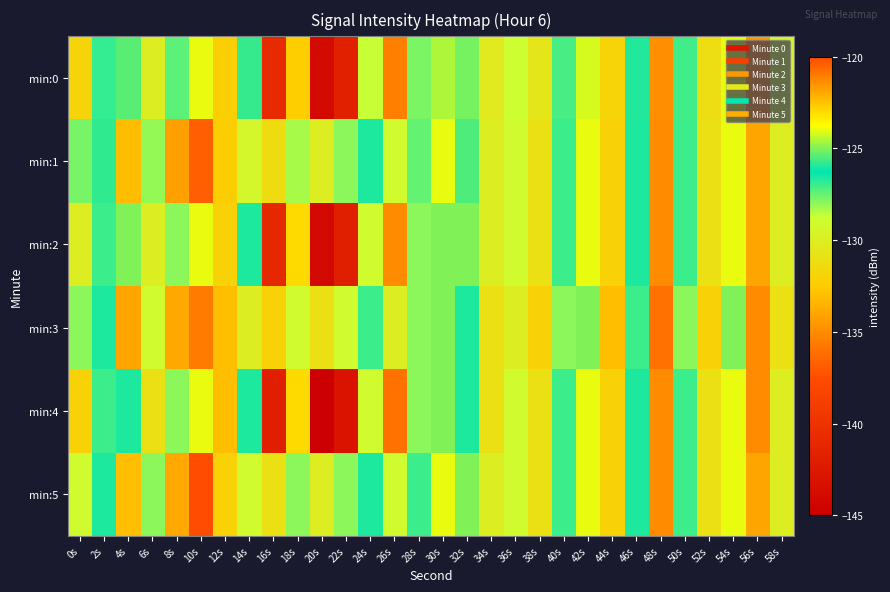

Rank the series by their maximum value, from highest to lowest.

min:5, min:1, min:3, min:0, min:2, min:4